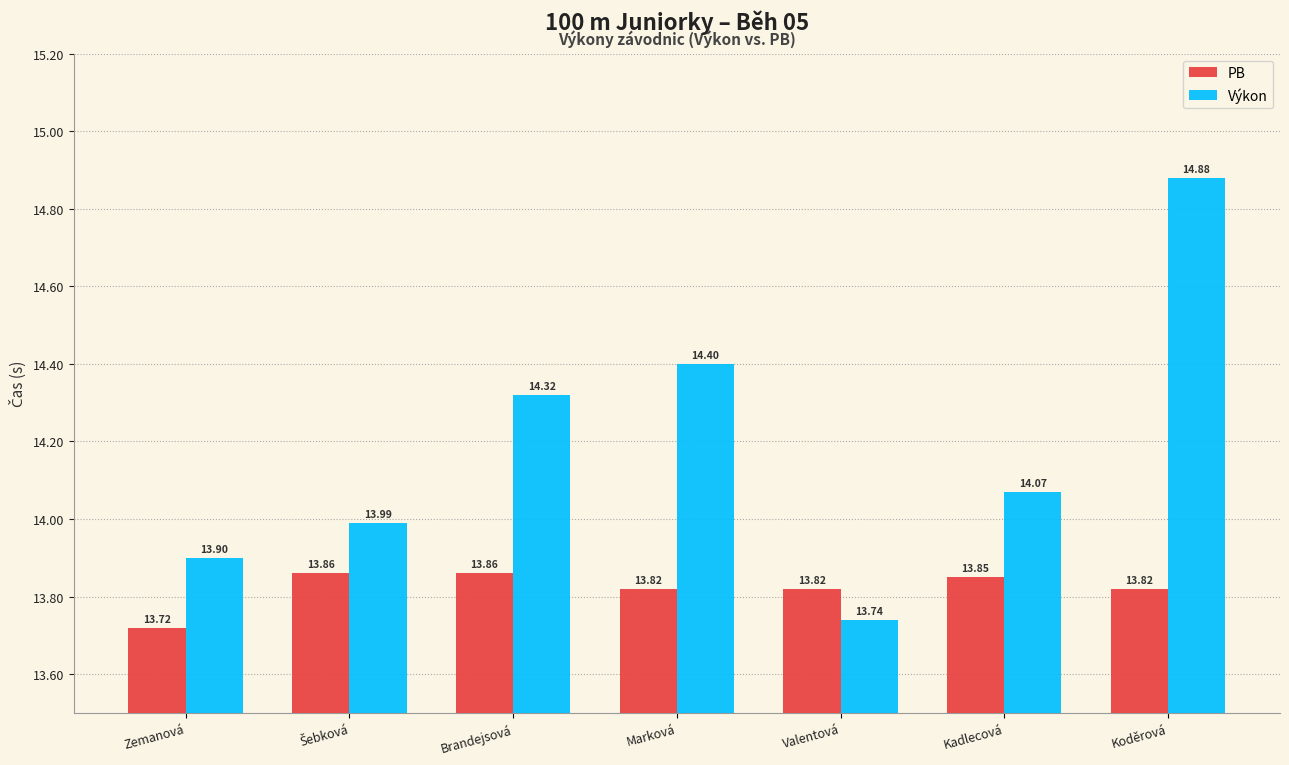

What is the average value of the Výkon series?

14.2